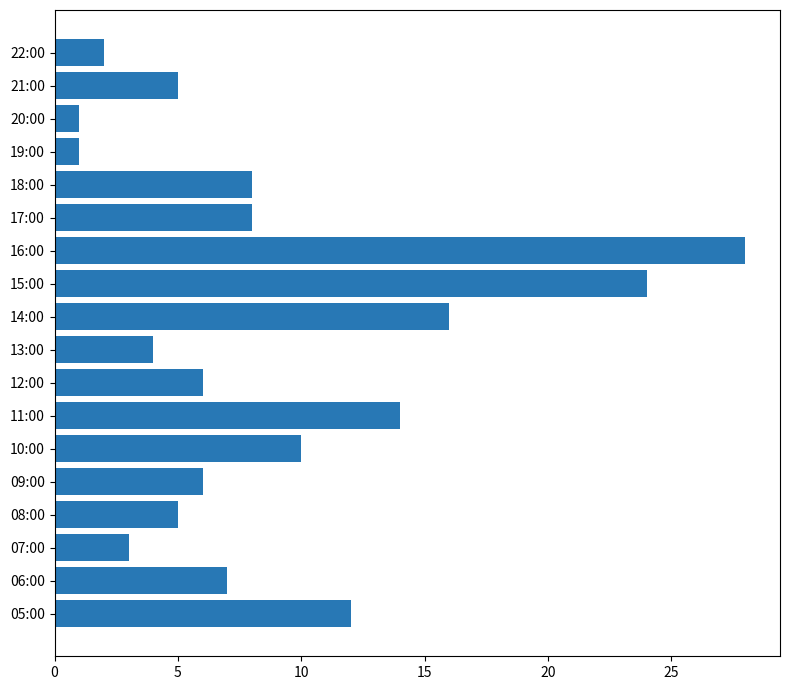

How many distinct data groups are displayed?

1